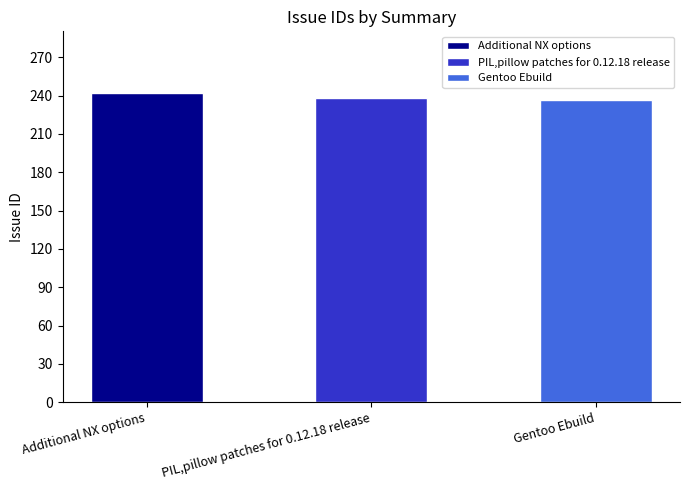

What is the value of the 1st bar from the left?

242